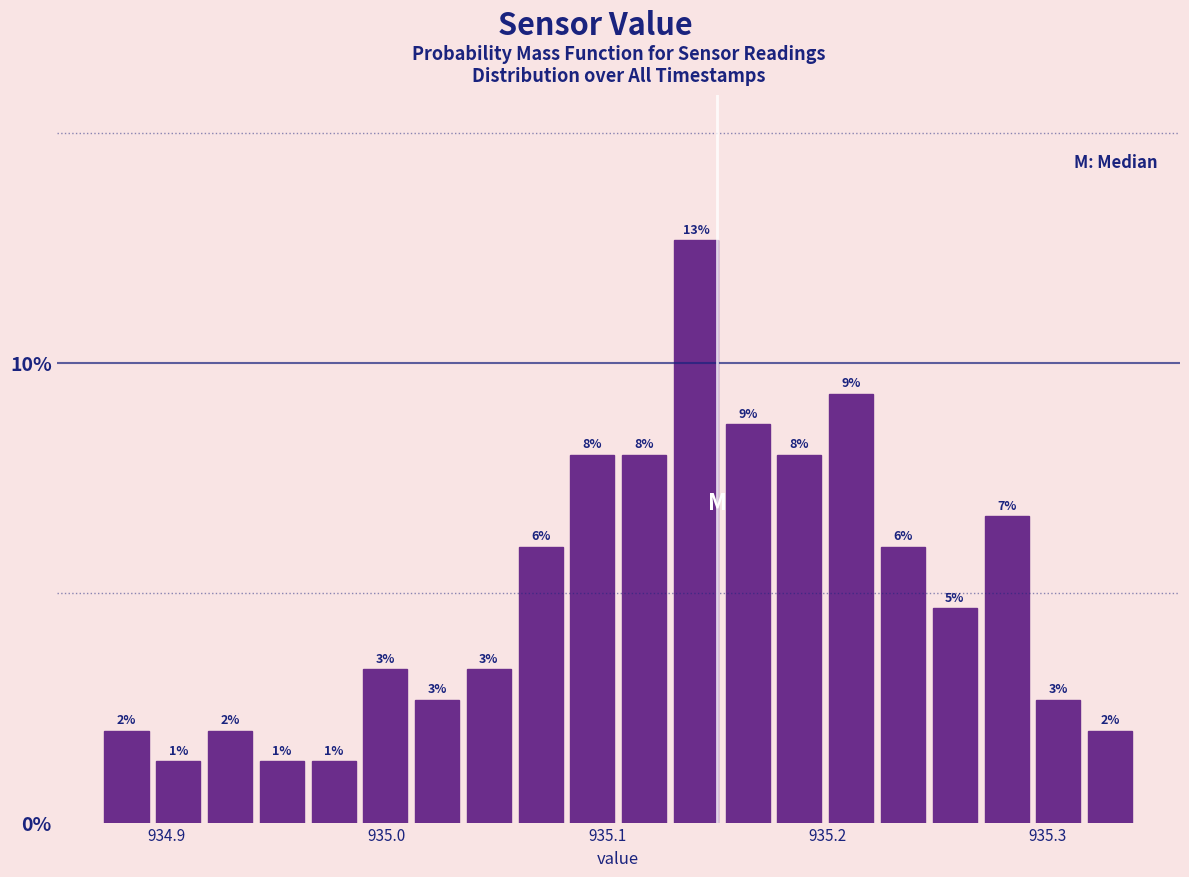

Around what value on the x-axis is the tallest bar? Give the approximate position of its centre, as read against the axis.

935.14